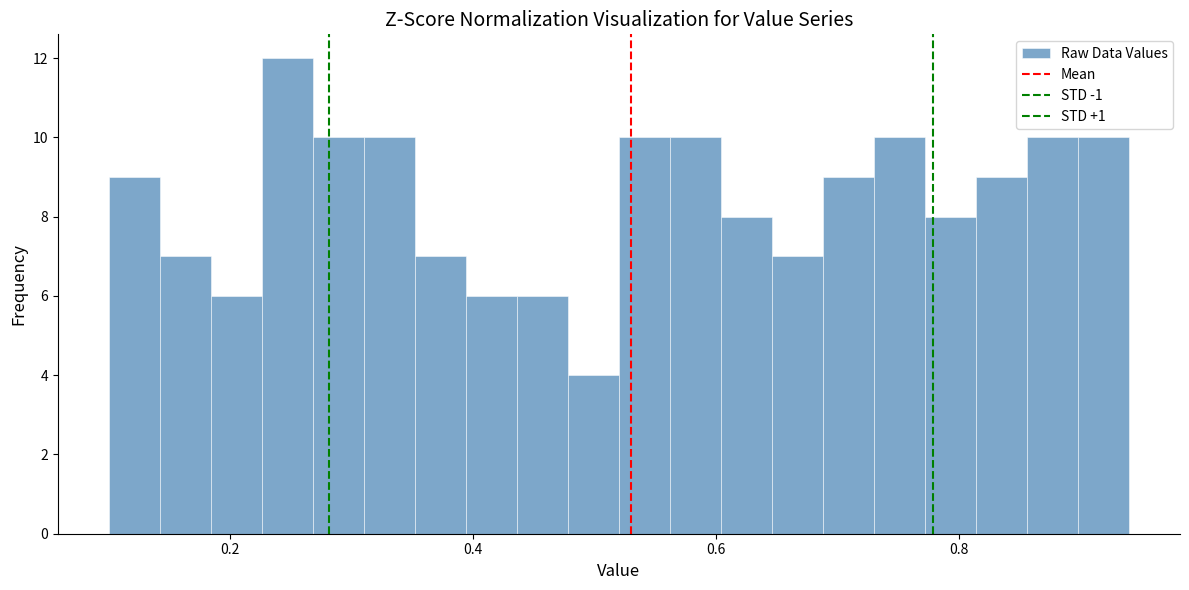

Read against the x-axis, roughly where is the centre of the tallest bar?

0.24